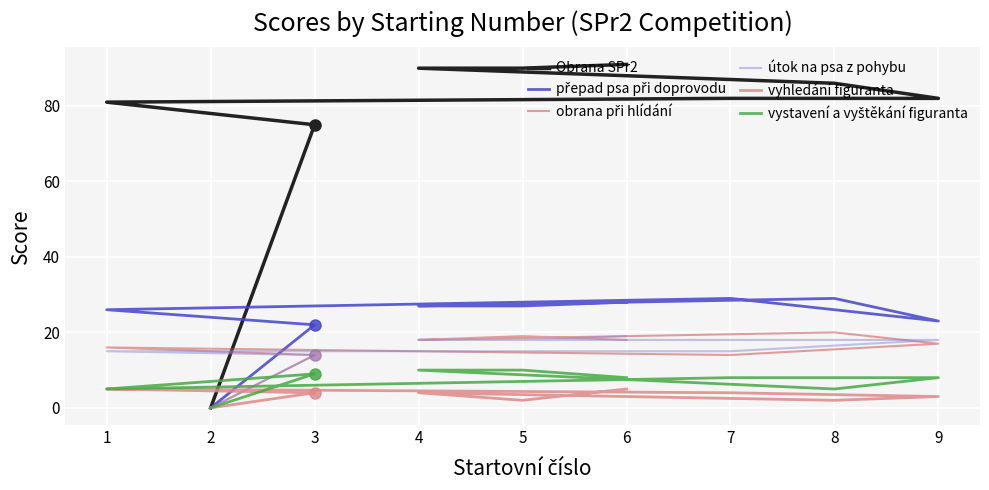

In vystavení a vyštěkání figuranta, how many points are higher than both neighbors (excluding endpoints)?

1